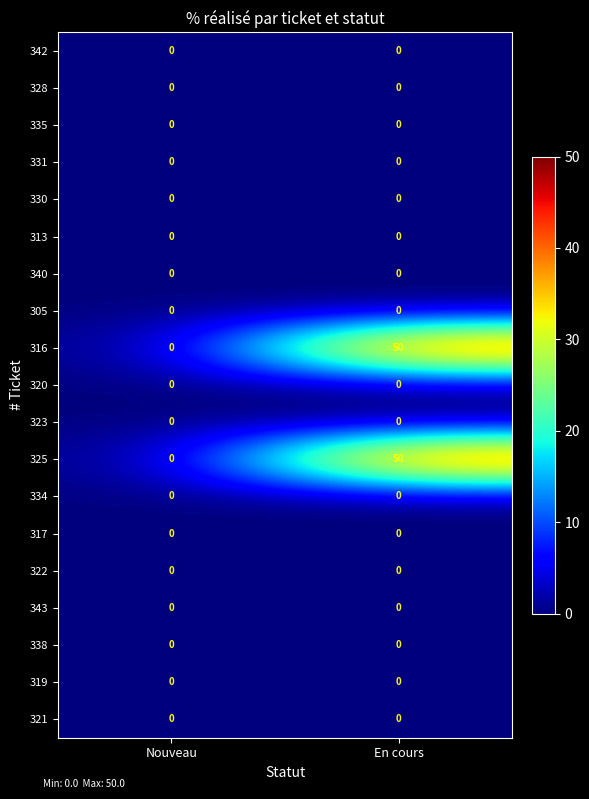

What is the spread (max minus min) of values at En cours?

50